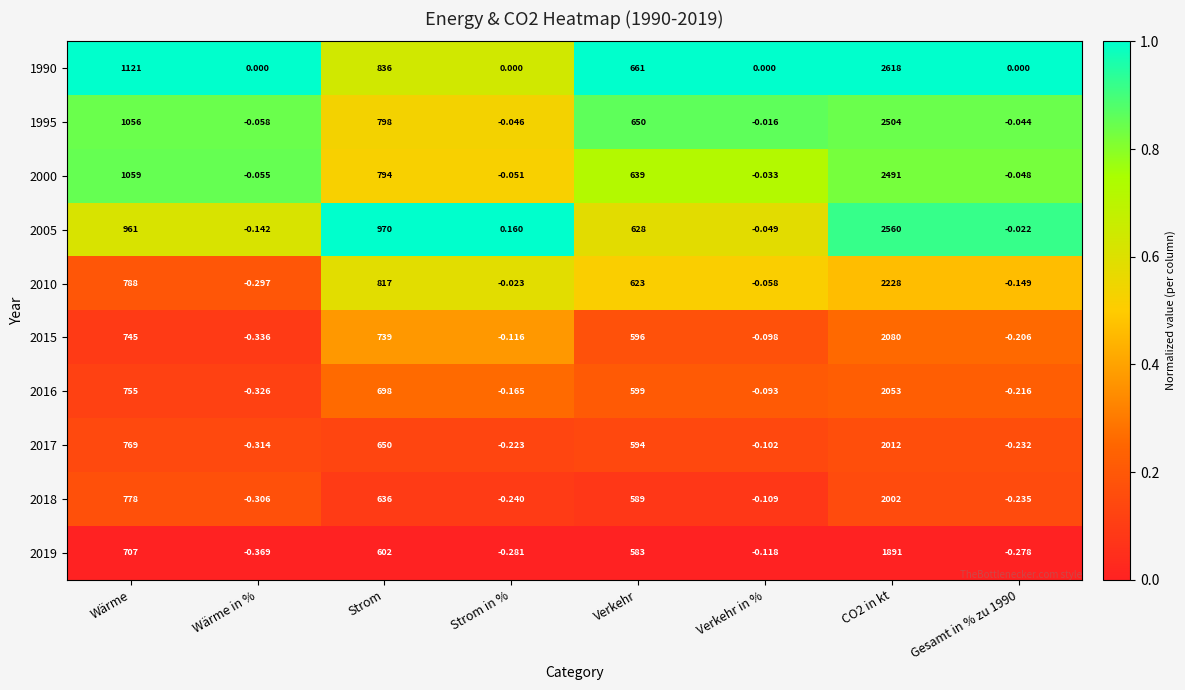

At which label does 2005 first exceed 628?

Wärme